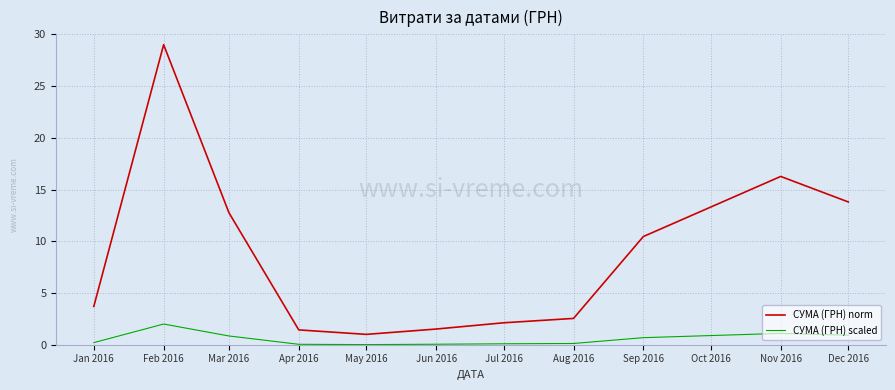

What is the spread (max minus min) of values at Sep 2016?

9.8